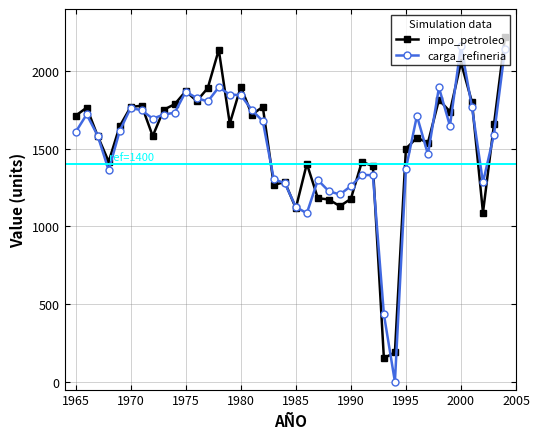

What is the value of the carga_refineria point at the 38th from the left?

1283.6